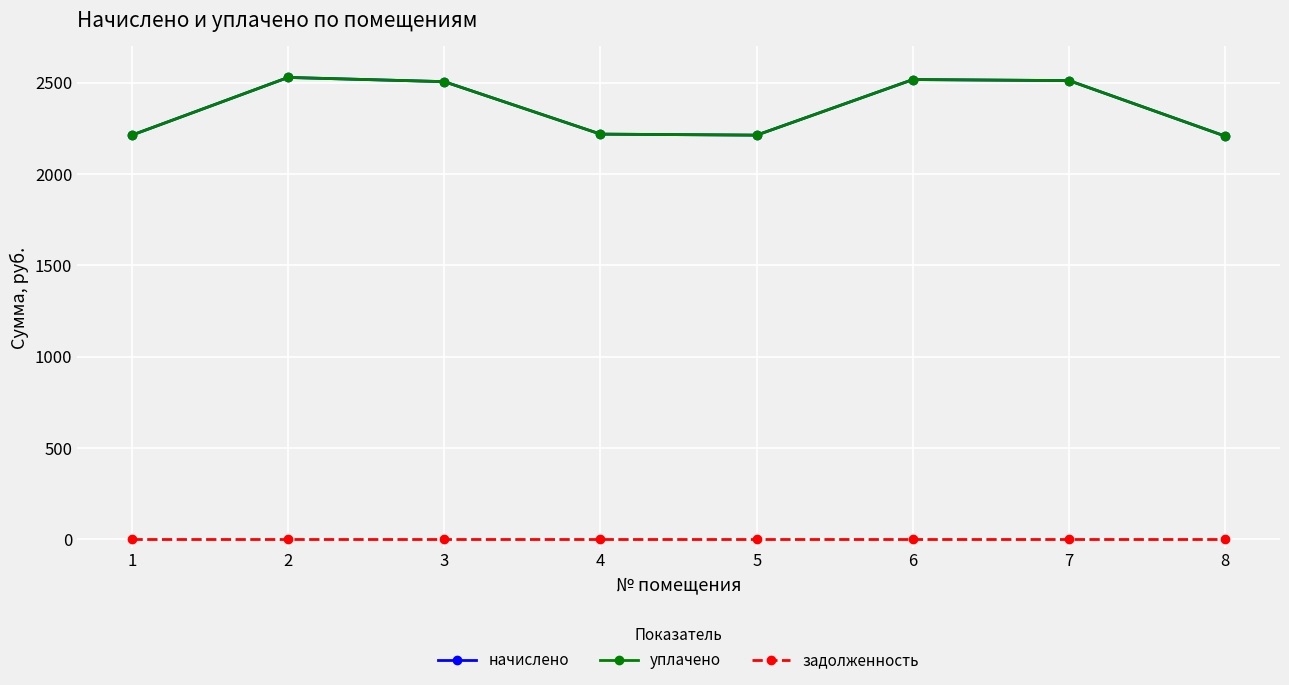

Reading left to right, what are all the values shown in this chart?

начислено: 2213.0	2529.1	2506.1	2218.7	2213.0	2517.6	2511.8	2207.3
уплачено: 2213.0	2529.1	2506.1	2218.7	2213.0	2517.6	2511.8	2207.3
задолженность: 0.0	0.0	0.0	0.0	0.0	0.0	0.0	0.0